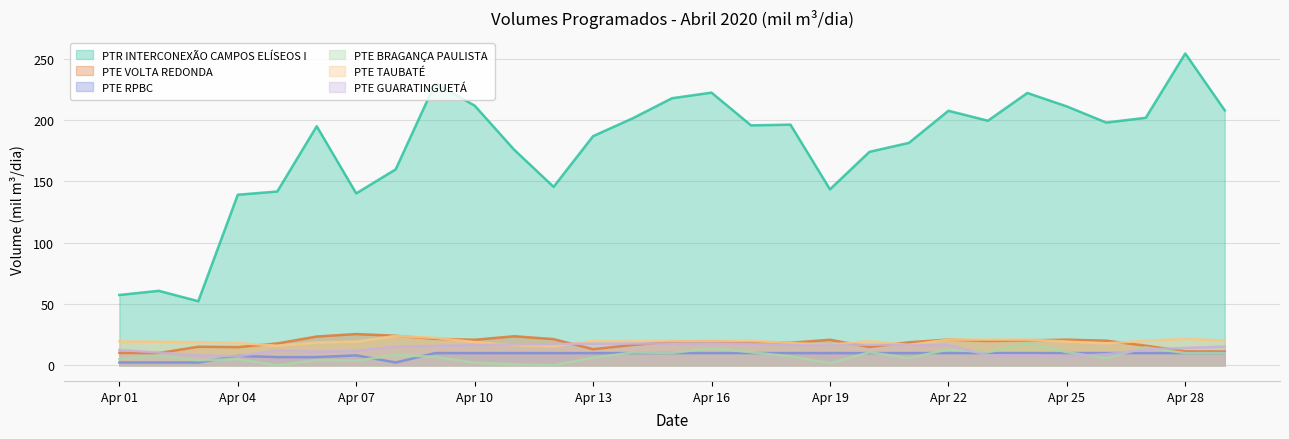

How many lines are shown in the chart?

6